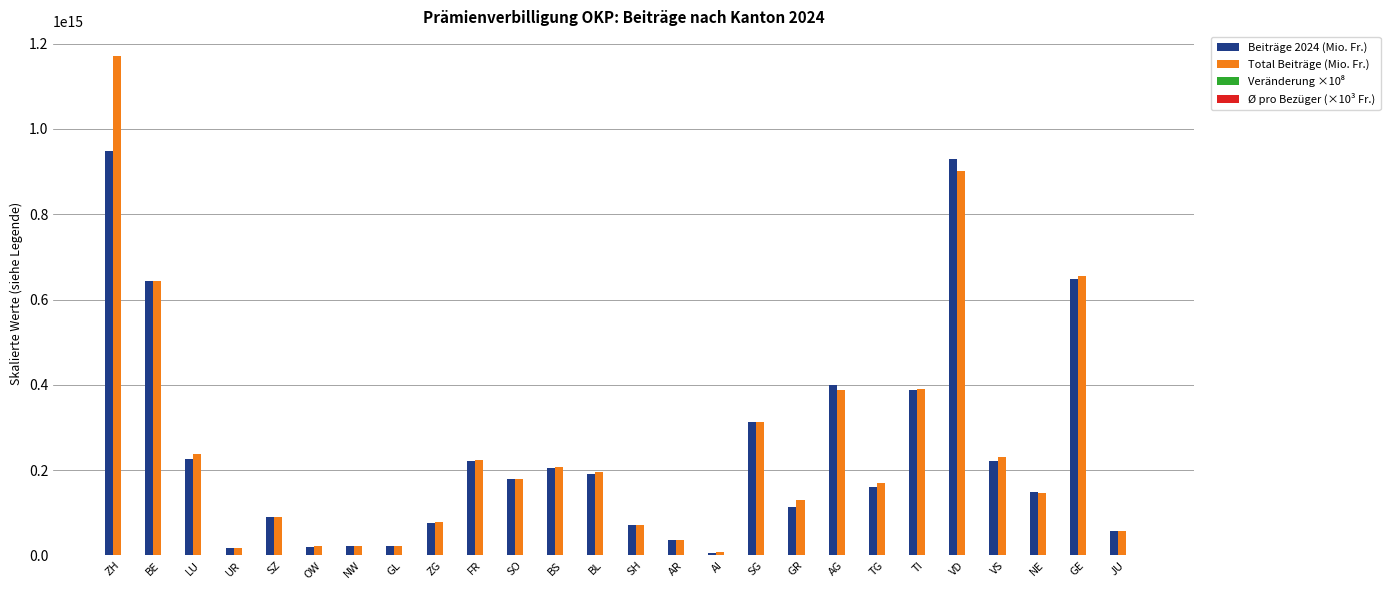

Are the bars horizontal?

No